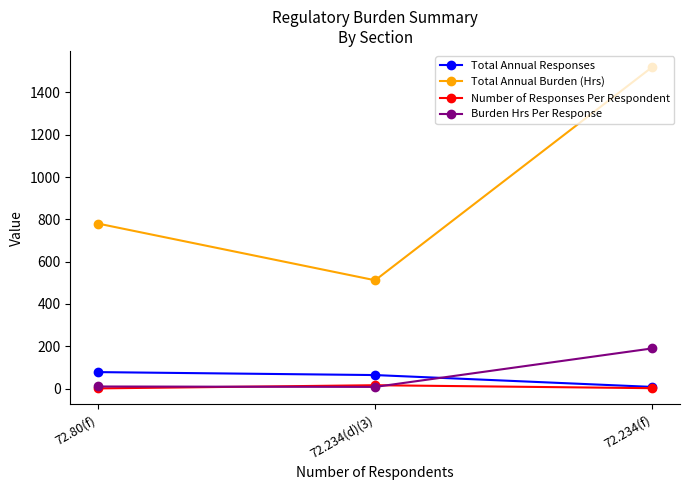

Rank the categories by Total Annual Burden (Hrs) value from lowest to highest.

72.234(d)(3), 72.80(f), 72.234(f)